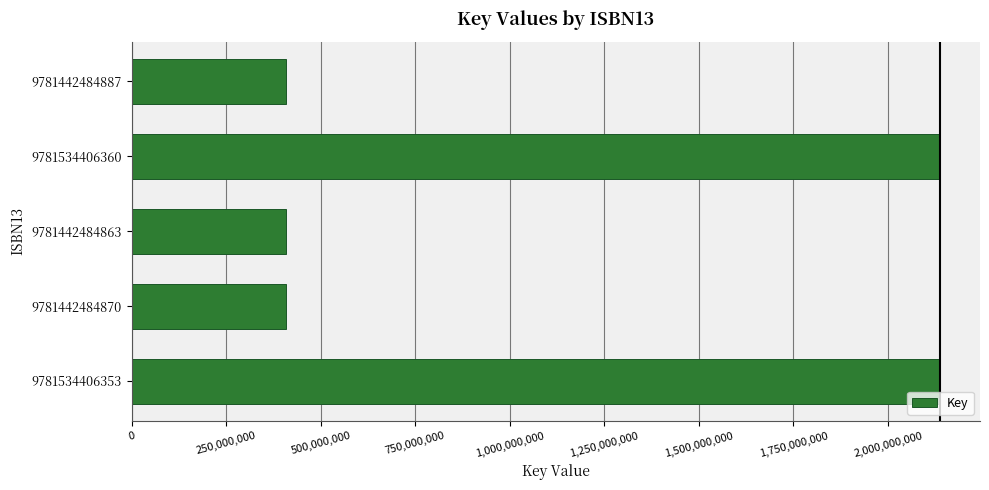

Reading top to bottom, extract all data points from this chart.

9781442484887=408859730	9781534406360=2136422095	9781442484863=408859730	9781442484870=408859730	9781534406353=2136422095